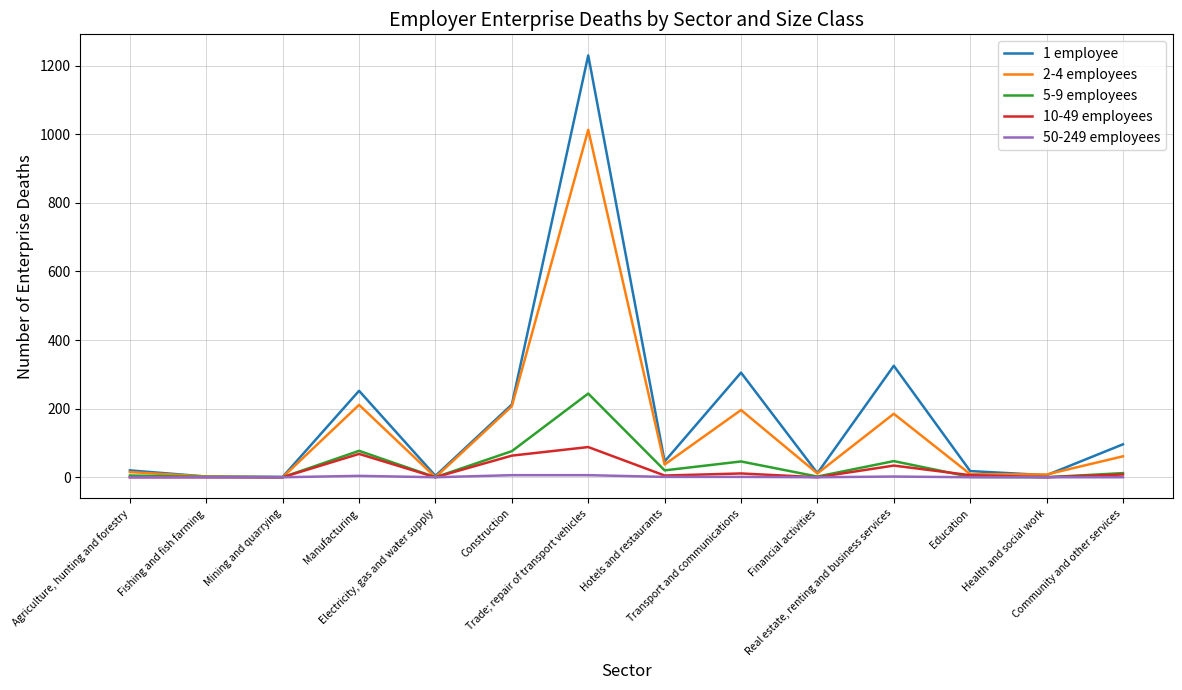

What is the average value of the 50-249 employees series?

1